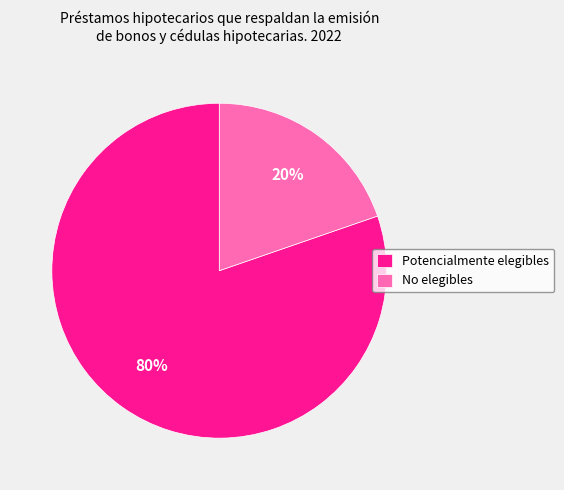

To the nearest percent, what portion does No elegibles represent?

20%